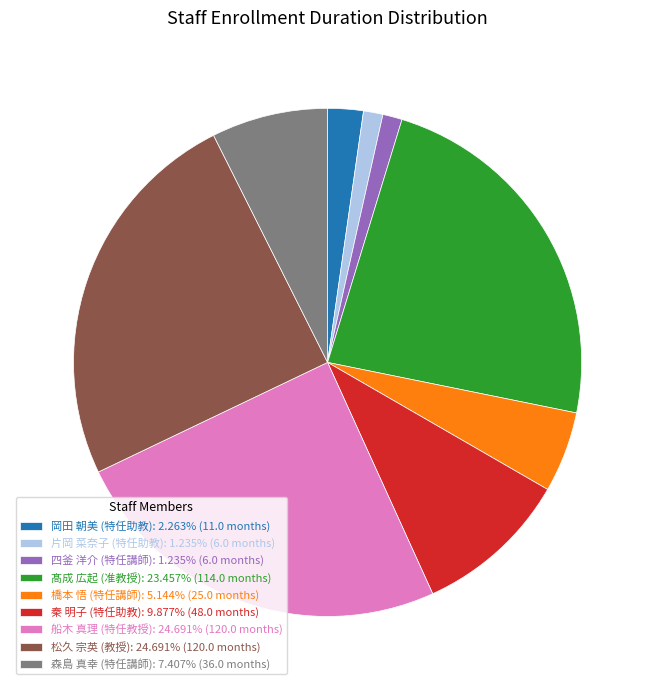

Is there a majority slice in this chart?

No